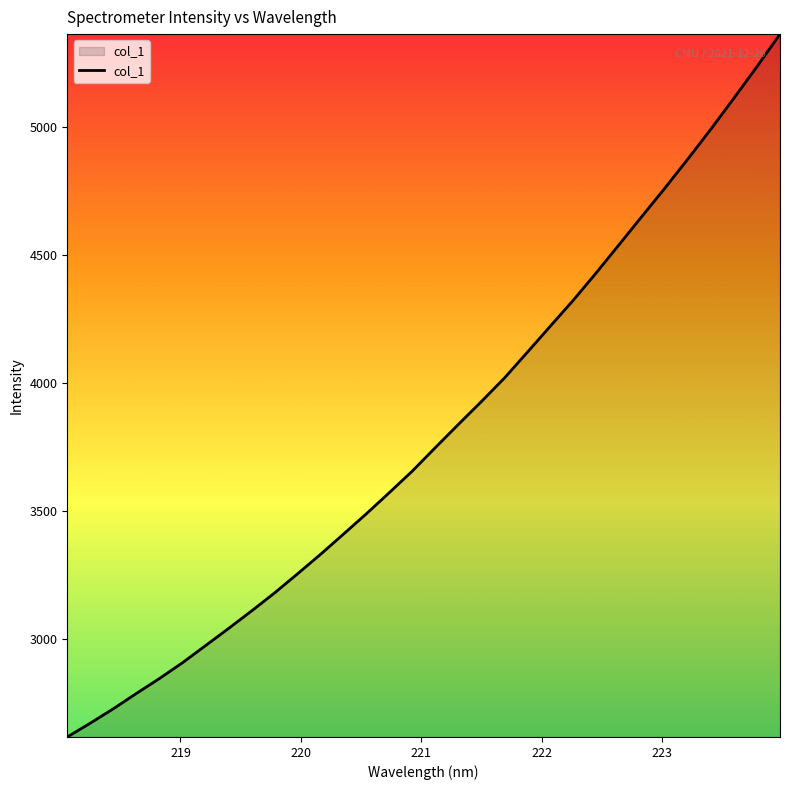

What is the difference between the maximum and minimum values?

2746.7